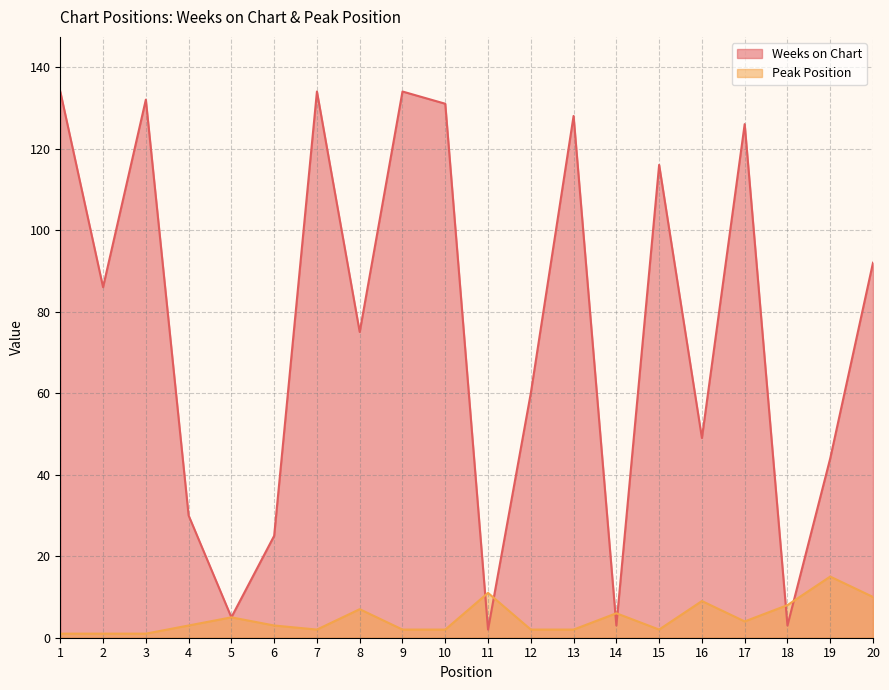

List the series in order of their peak value, highest first.

Weeks on Chart, Peak Position